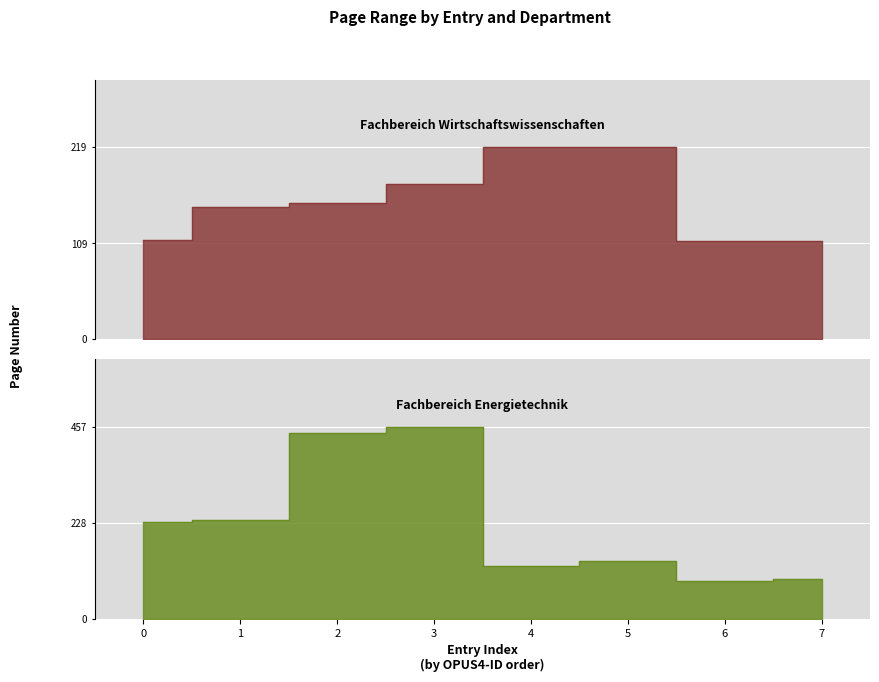

Which series has the largest range (max minus min)?

Fachbereich Energietechnik